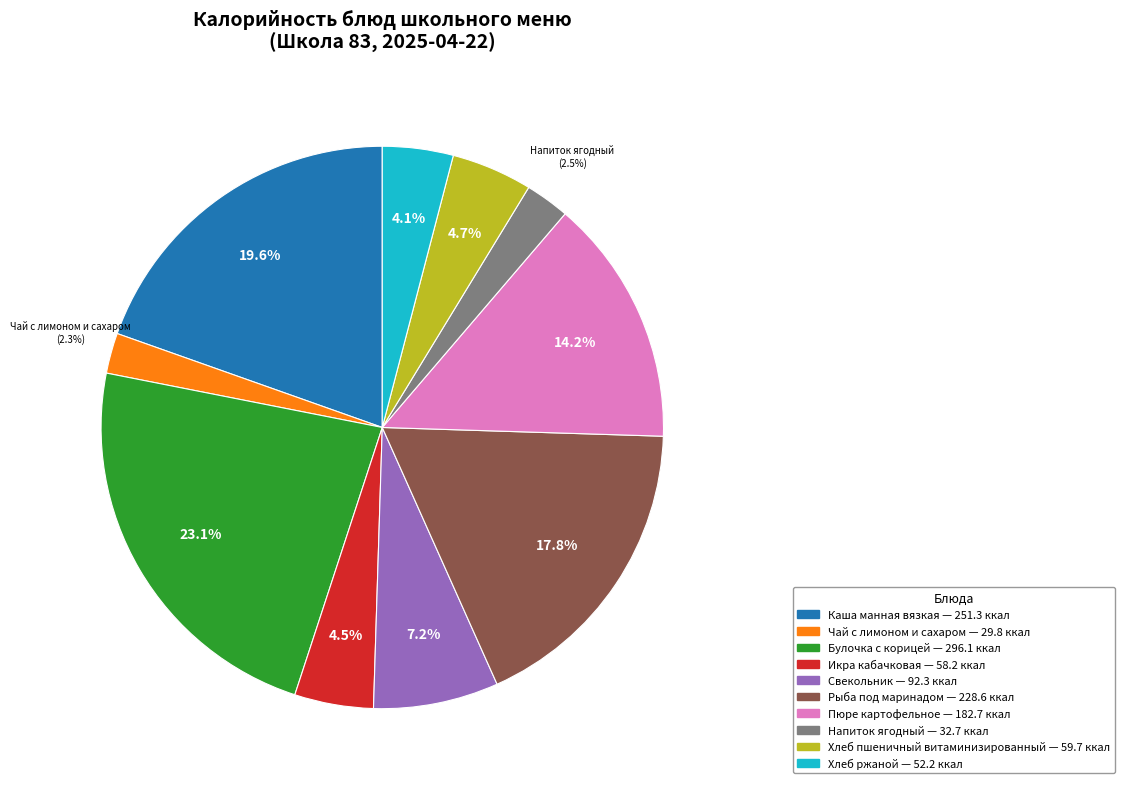

How many segments does this pie chart have?

10